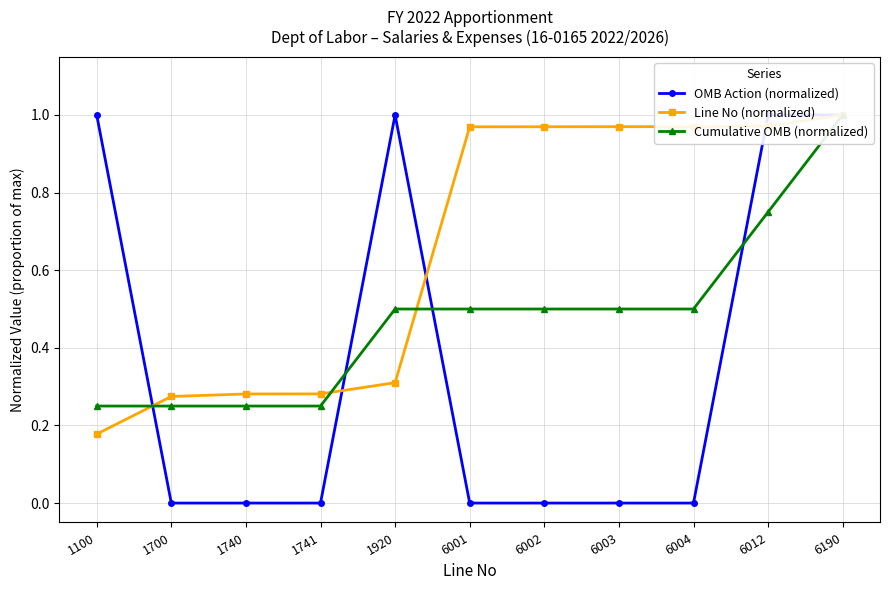

Which label corresponds to the largest value in the chart?

1100